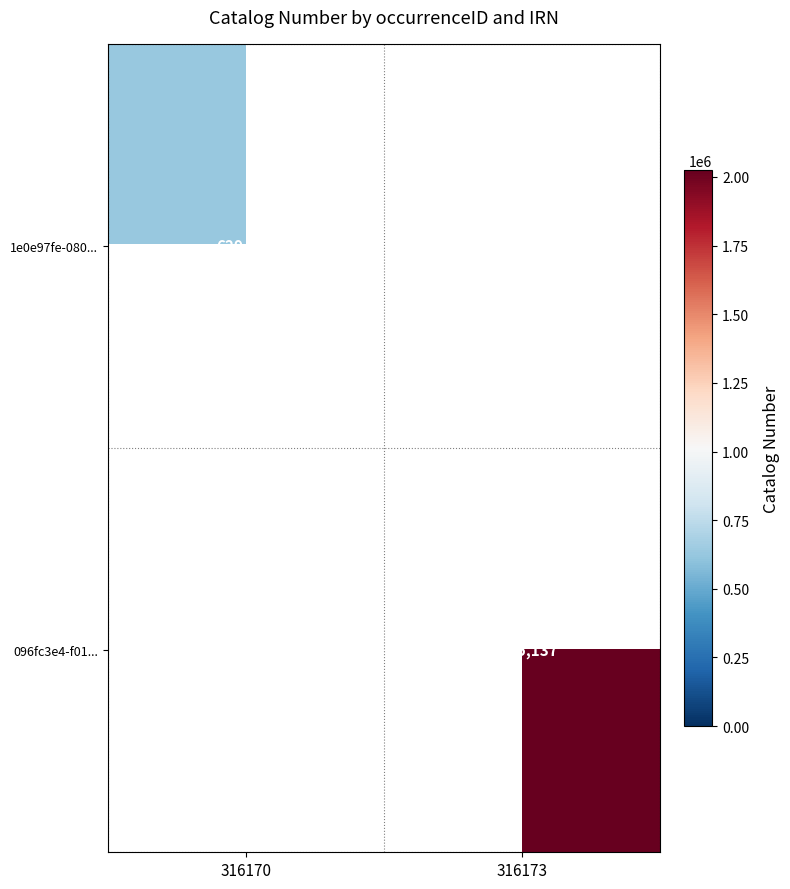

Which label corresponds to the largest value in the chart?

316173